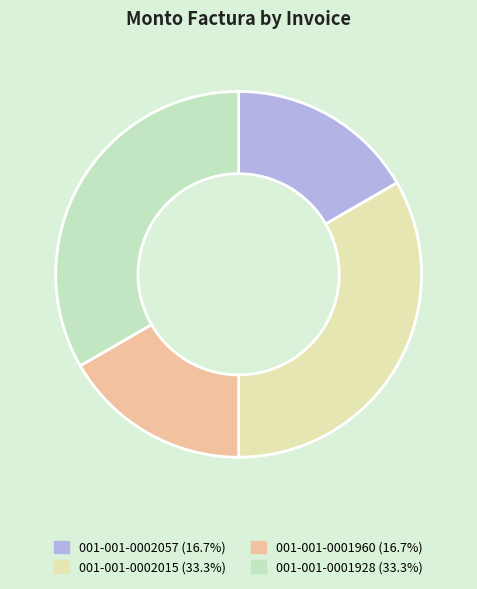

Does 001-001-0002015 account for over 50% of the chart?

No